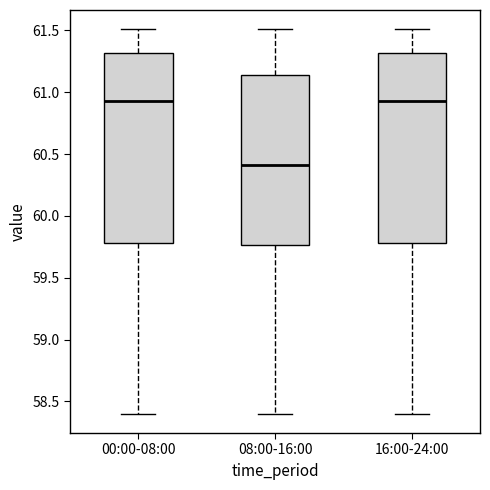

Which box's median line is the lowest?

08:00-16:00